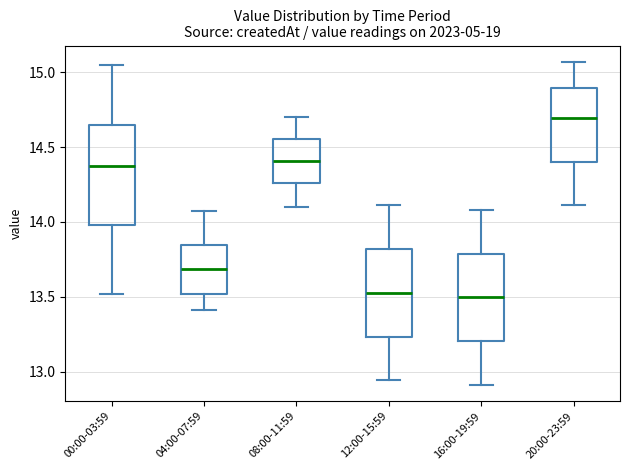

Reading left to right, transcribe this box plot: for each box, give where its median line is, the range the box spans, and where its two whiskers end, as read against the y-axis. The values are not printed on the chart, so give them approximately, as read against the axis.

00:00-03:59: median 14.40, box 14.00 to 14.65, whiskers 13.50 to 15.05
04:00-07:59: median 13.70, box 13.50 to 13.85, whiskers 13.40 to 14.05
08:00-11:59: median 14.40, box 14.25 to 14.55, whiskers 14.10 to 14.70
12:00-15:59: median 13.55, box 13.25 to 13.80, whiskers 12.95 to 14.10
16:00-19:59: median 13.50, box 13.20 to 13.80, whiskers 12.90 to 14.10
20:00-23:59: median 14.70, box 14.40 to 14.90, whiskers 14.10 to 15.05